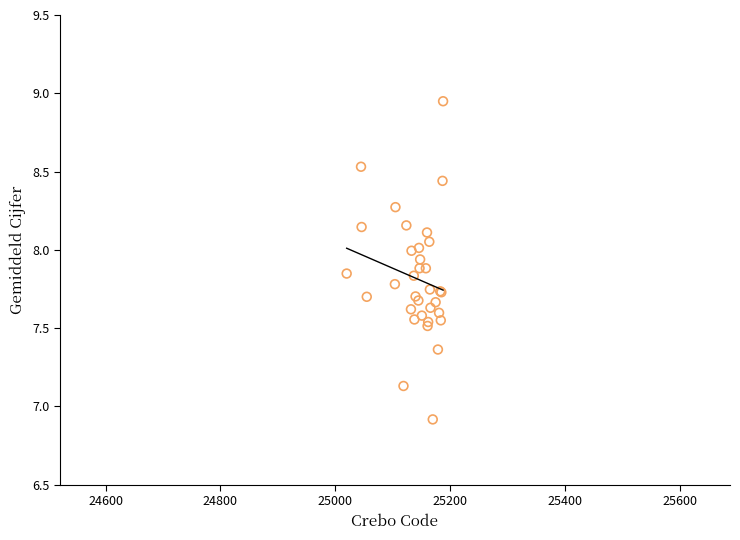

What Y value in the scatter plot is closest to 7?

6.9